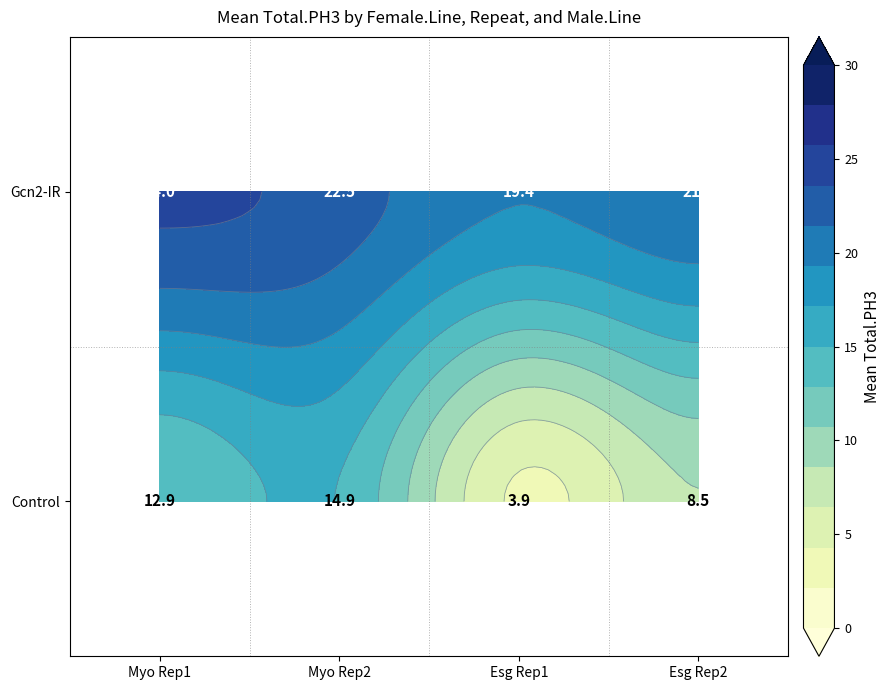

Where is the data nearest to the value 13?

Myo_1_Control